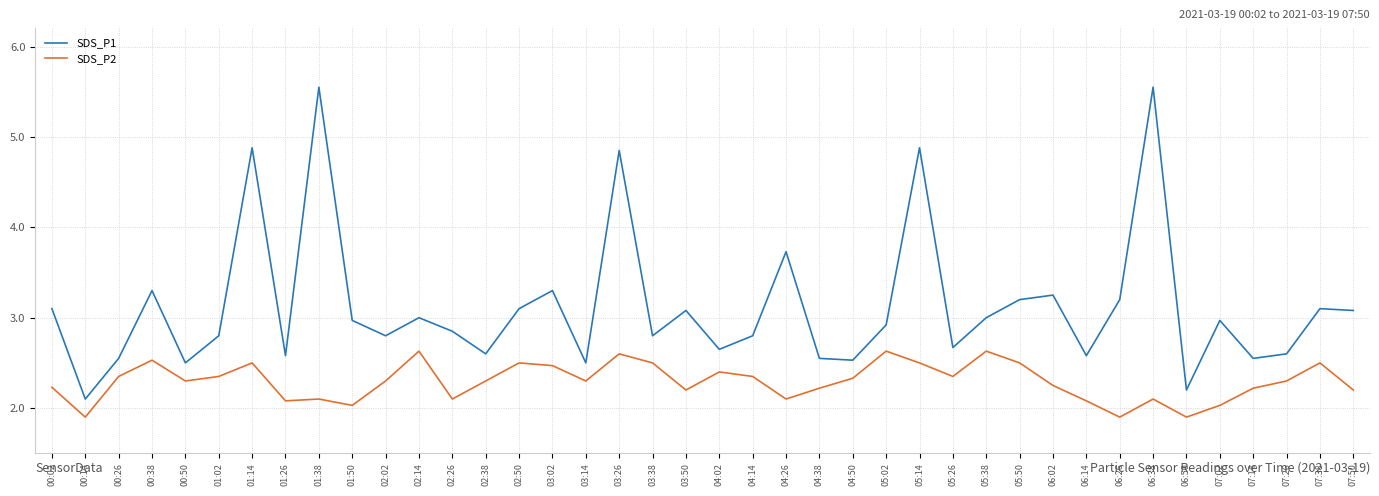

What position from the left is 00:38?

4